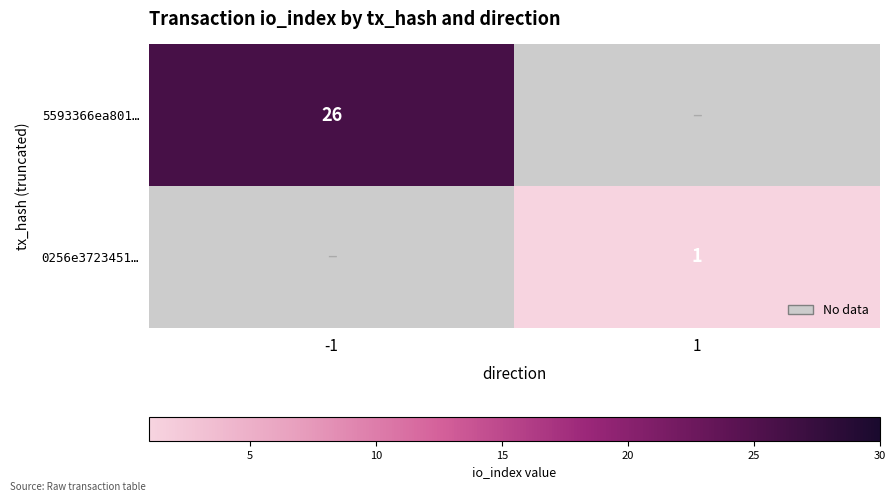

Count the number of categories in the chart.

2